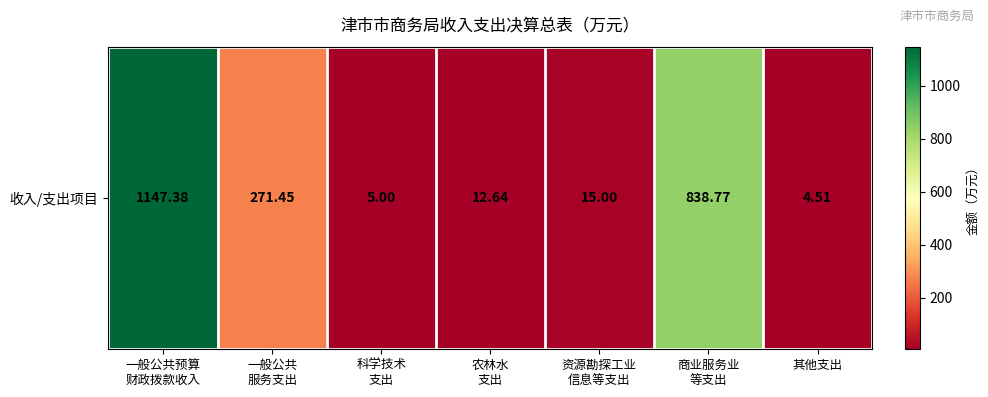

What is the sum of all values?

2294.8